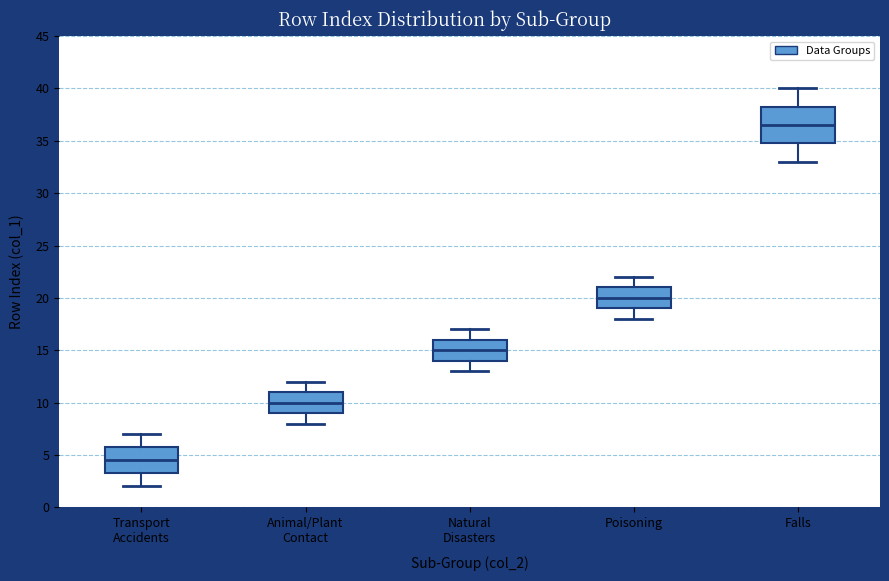

Where is the upper edge of the box for Poisoning on the y-axis? The values are not printed on the chart, so give them approximately, as read against the axis.

21.0